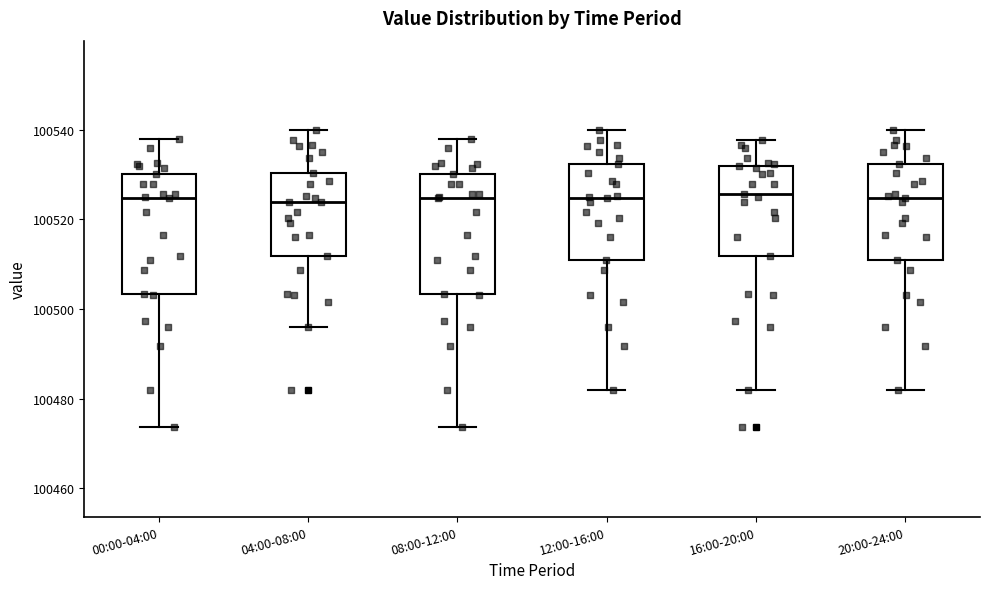

Reading left to right, read every box against the y-axis: the position of its median line, the range the box covers, and the ends of its whiskers. The values are not printed on the chart, so give them approximately, as read against the axis.

00:00-04:00: median 100524, box 100504 to 100530, whiskers 100474 to 100538
04:00-08:00: median 100524, box 100512 to 100530, whiskers 100496 to 100540
08:00-12:00: median 100524, box 100504 to 100530, whiskers 100474 to 100538
12:00-16:00: median 100524, box 100510 to 100532, whiskers 100482 to 100540
16:00-20:00: median 100526, box 100512 to 100532, whiskers 100482 to 100538
20:00-24:00: median 100524, box 100510 to 100532, whiskers 100482 to 100540